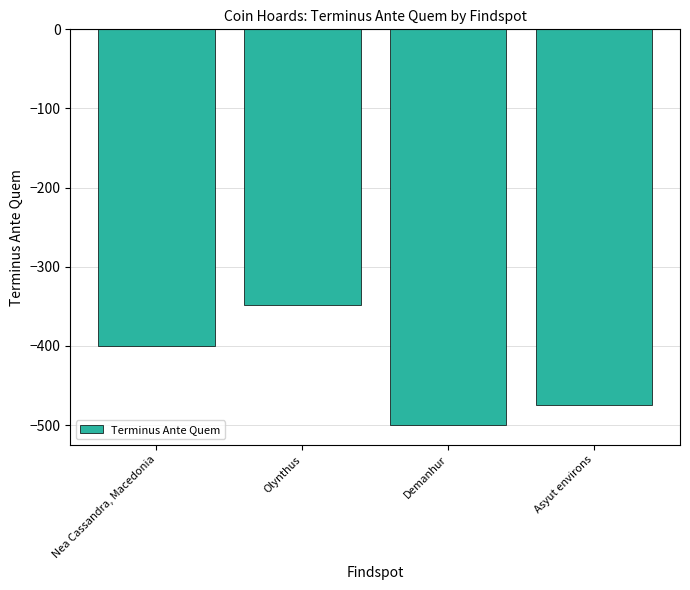

The chart shows a value of -500 at Demanhur. True or false?

True